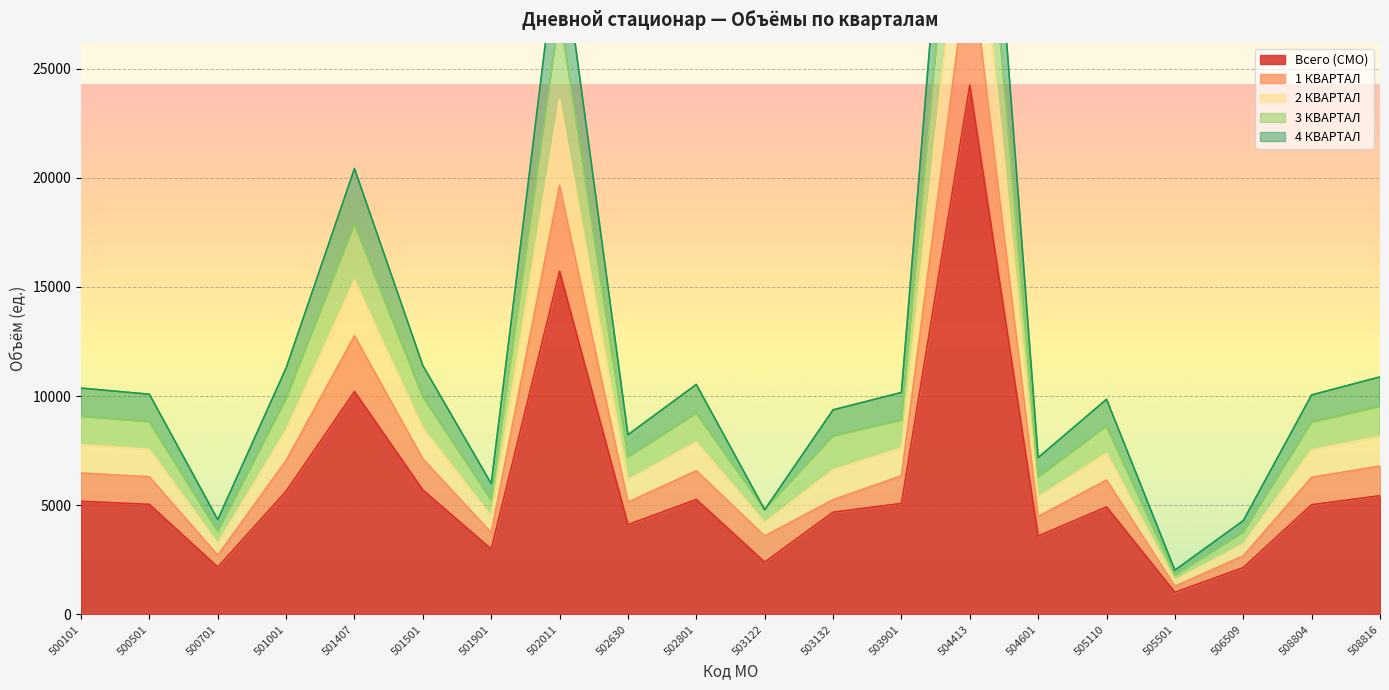

At which label is Всего (СМО) closest to 12631?

501407